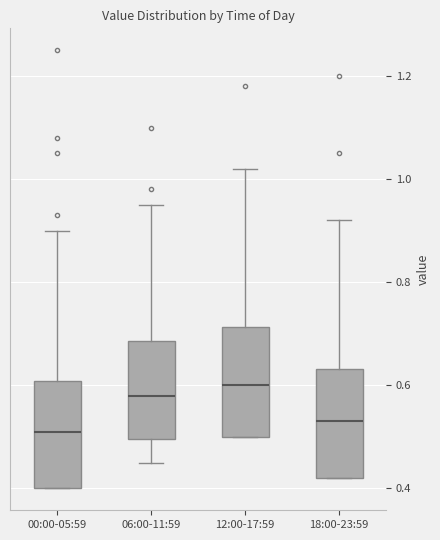

Reading left to right, transcribe this box plot: for each box, give where its median line is, the range the box spans, and where its two whiskers end, as read against the y-axis. The values are not printed on the chart, so give them approximately, as read against the axis.

00:00-05:59: median 0.52, box 0.40 to 0.60, whiskers 0.40 to 0.90
06:00-11:59: median 0.58, box 0.50 to 0.68, whiskers 0.46 to 0.96
12:00-17:59: median 0.60, box 0.50 to 0.72, whiskers 0.50 to 1.02
18:00-23:59: median 0.54, box 0.42 to 0.64, whiskers 0.42 to 0.92